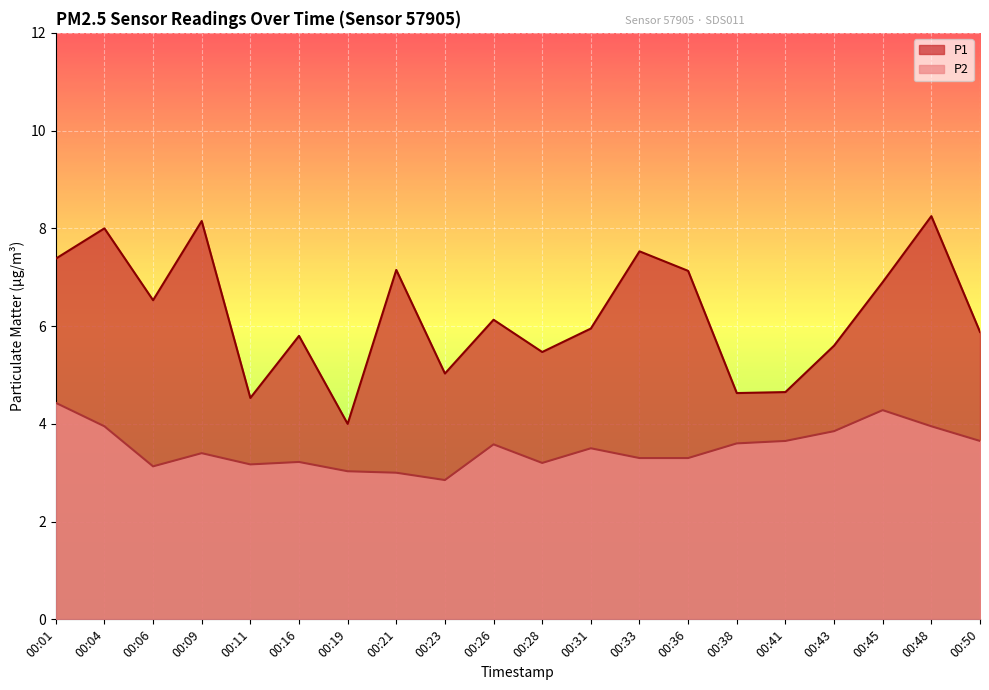

True or false: P2 and P1 intersect in this chart.

False